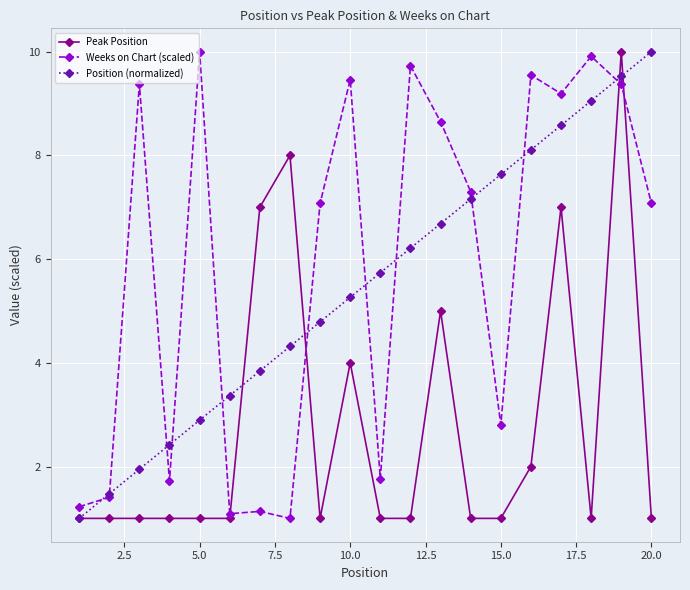

What is the difference between the second highest and second lowest values in the Position (normalized) series?

8.1